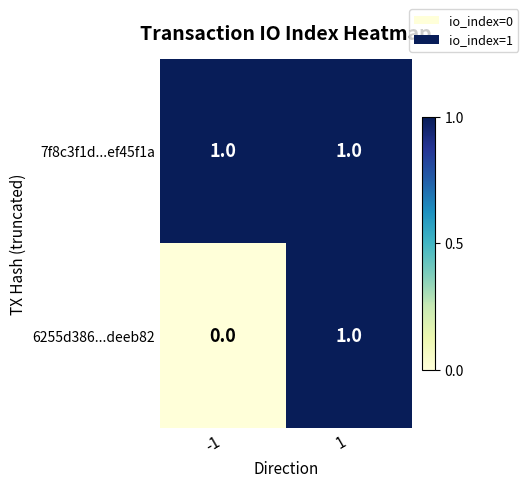

How many data points does each series have?

2